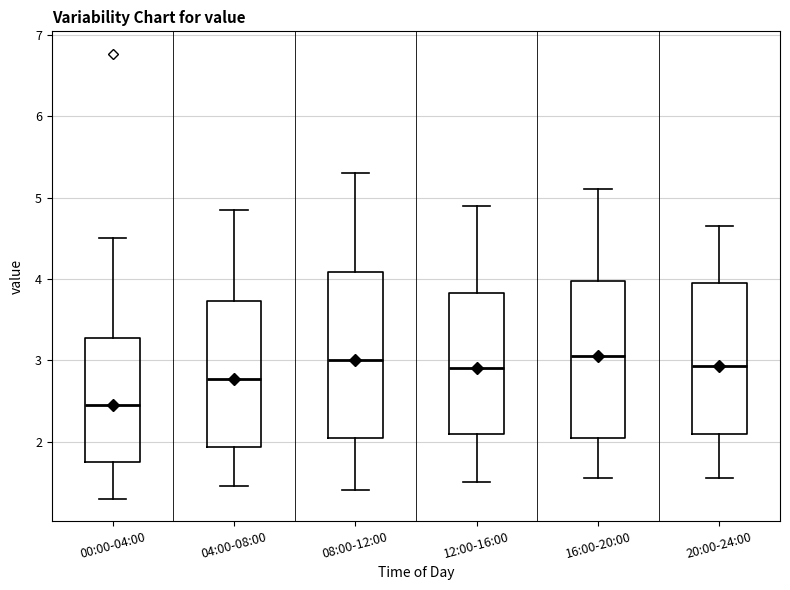

Which box is the tallest, from its lower edge to its upper edge?

08:00-12:00